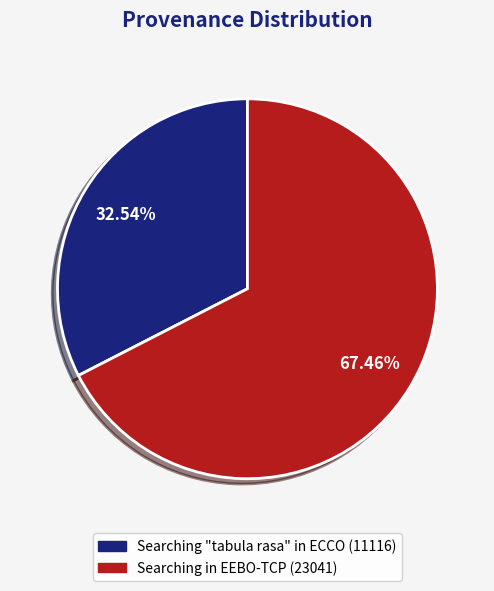

What is the largest slice in the pie chart?

Searching in EEBO-TCP